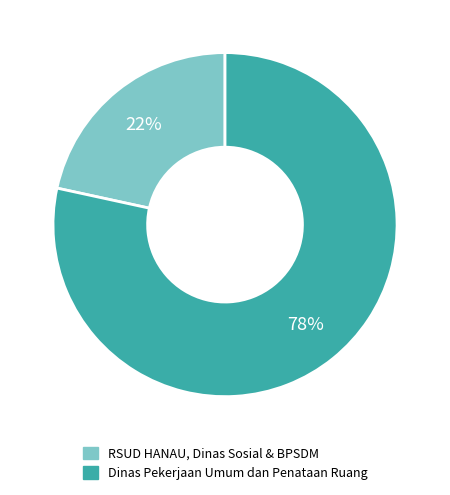

How many slices are in this pie chart?

2